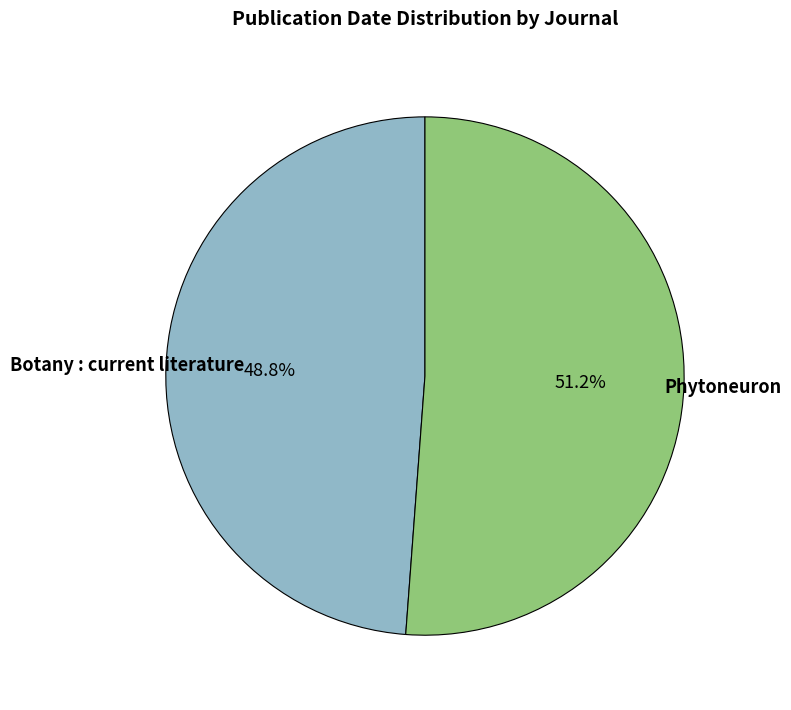

Which has a higher value, Botany : current literature or Phytoneuron?

Phytoneuron